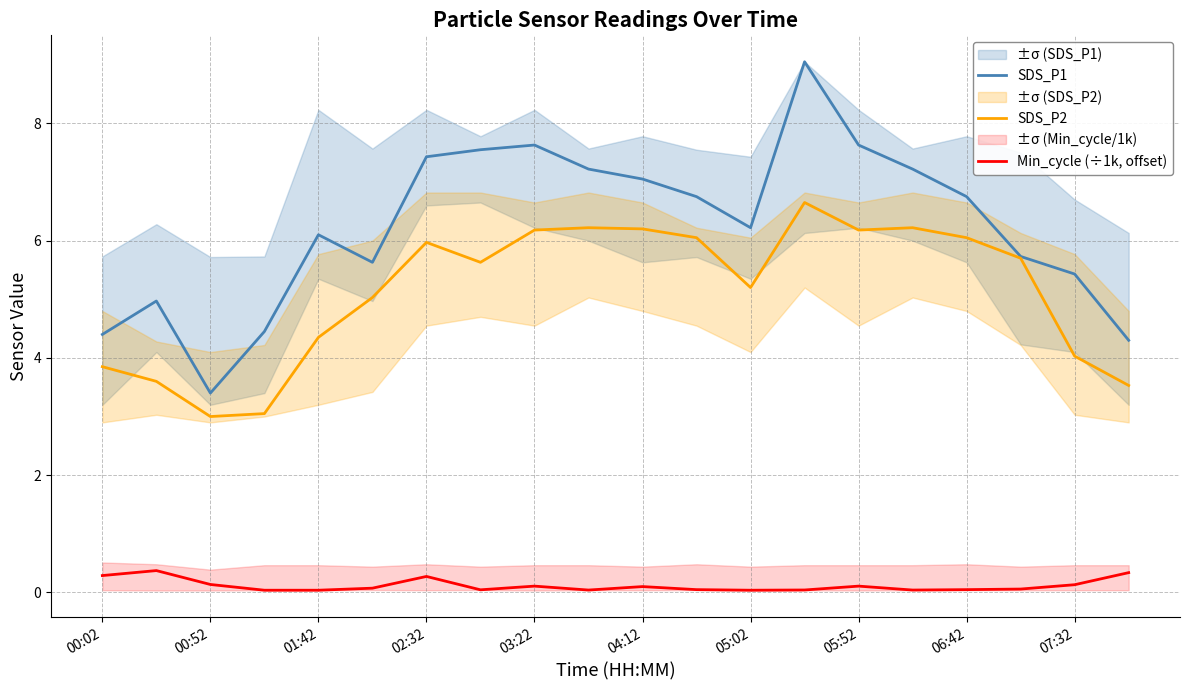

Does the chart display data point markers on the line(s)?

No